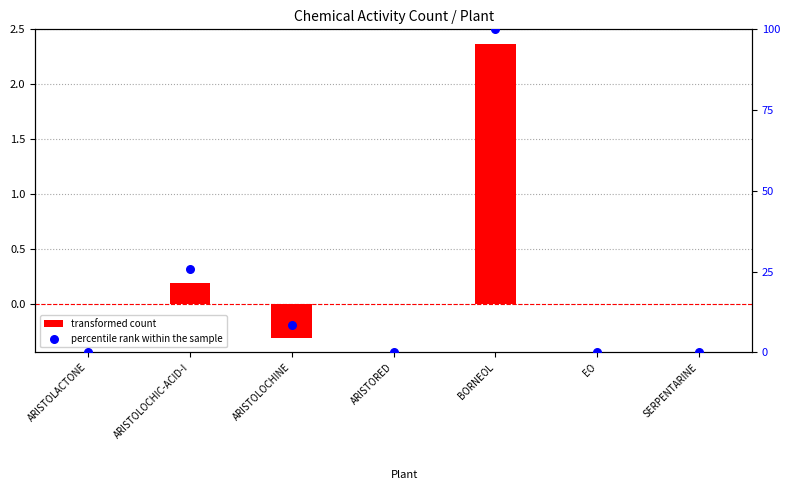

What are all the series names shown in the legend?

transformed count, percentile rank within the sample